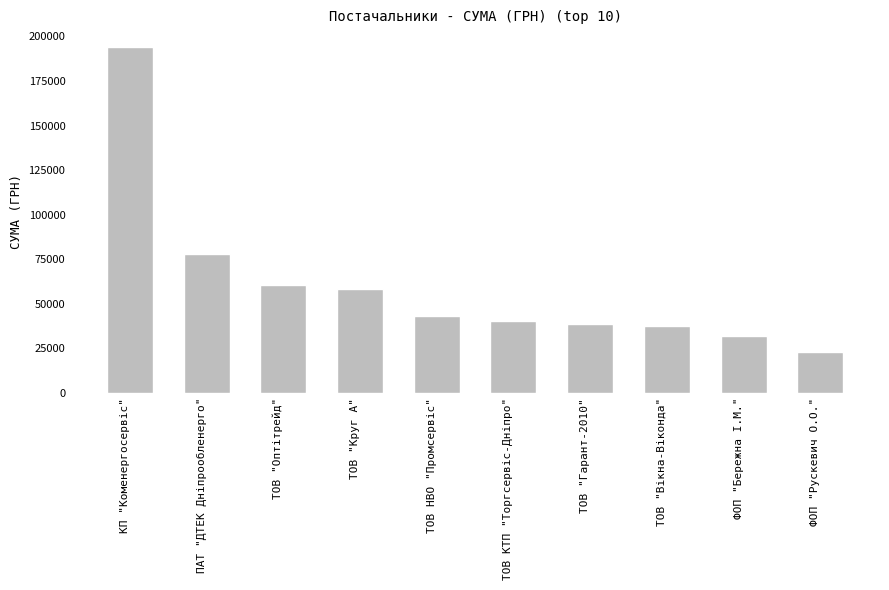

Between ТОВ "Круг А" and ТОВ "Вікна-Віконда", which is larger?

ТОВ "Круг А"